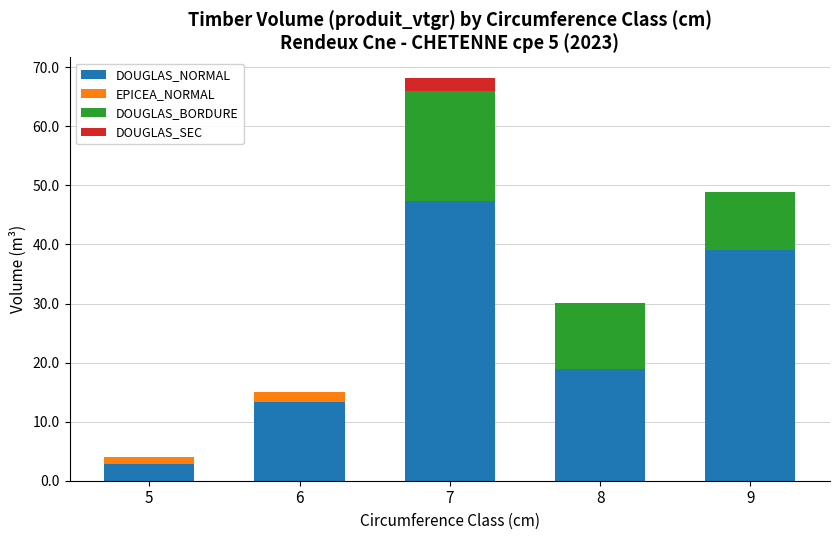

True or false: DOUGLAS_NORMAL has a value of 31.4 at 8.

False